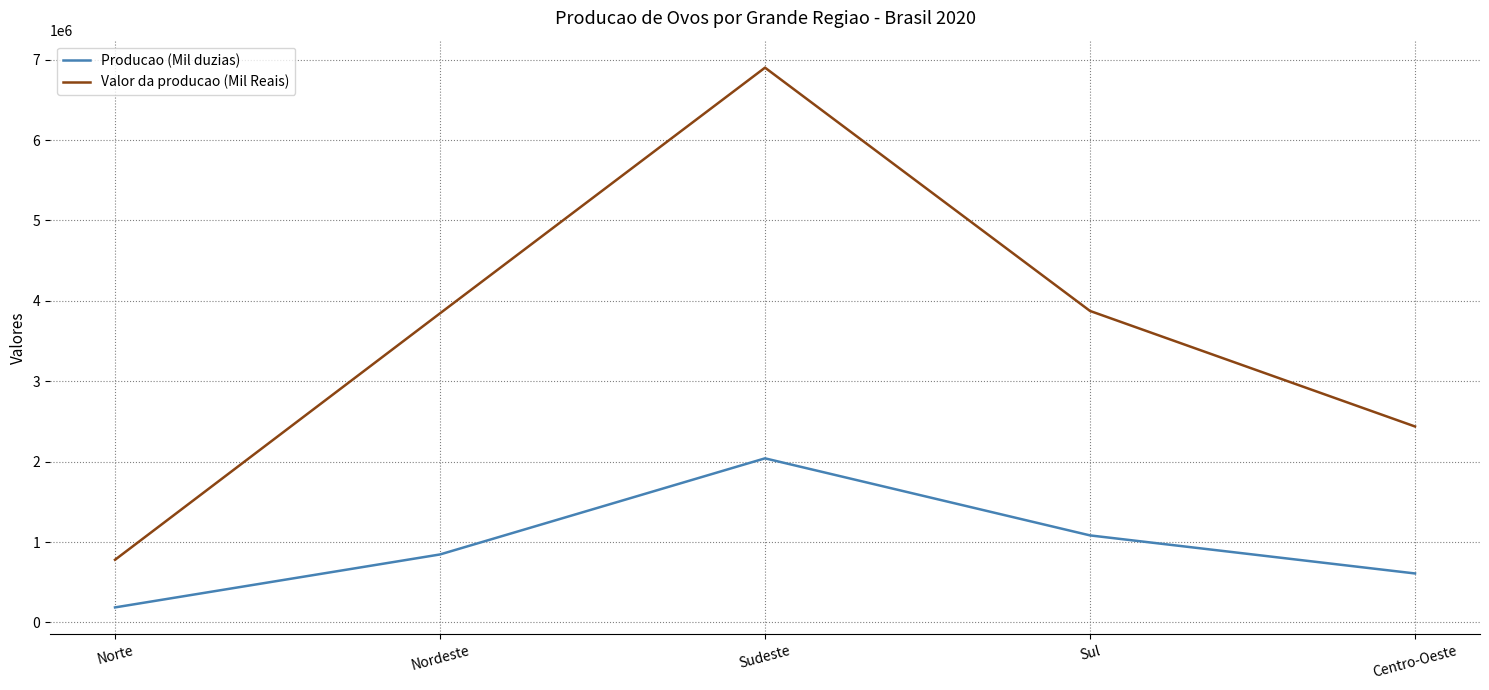

The value of Producao (Mil duzias) at Norte is 187268. True or false?

True